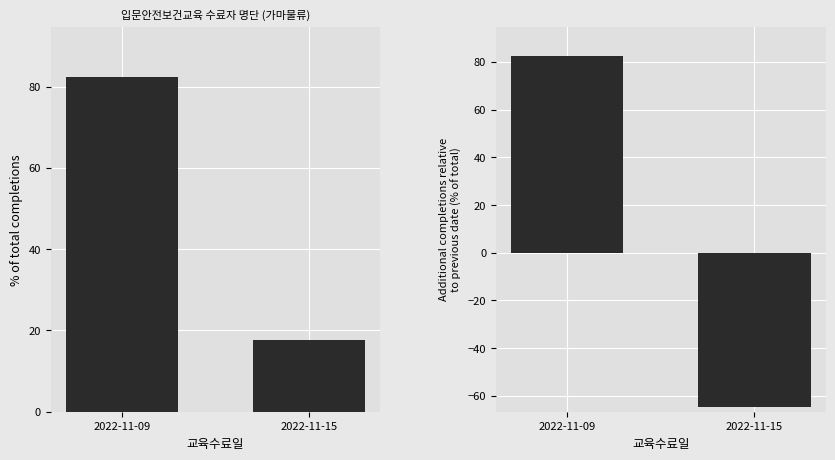

Reading right to left, what are all the values shown in this chart?

수료자 수: 17.6	82.4
수료 변화량: -64.7	82.4